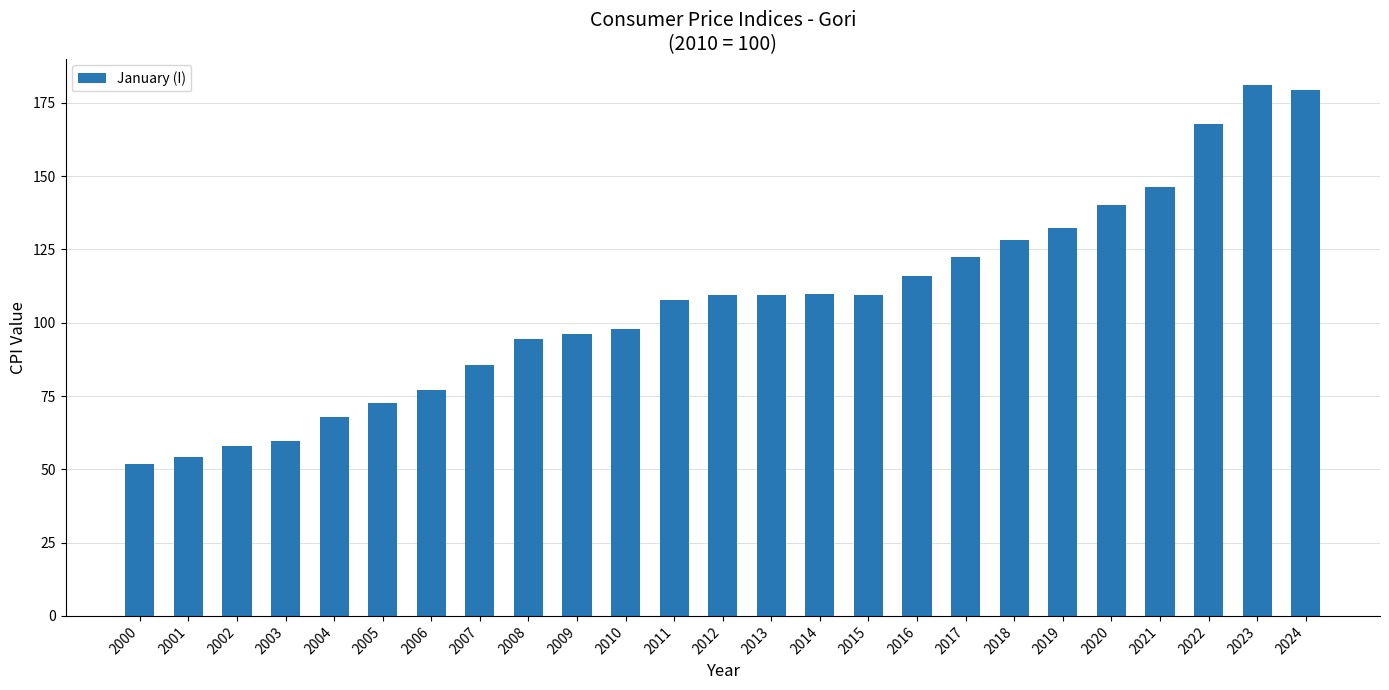

What is the sum of all values?

2674.9